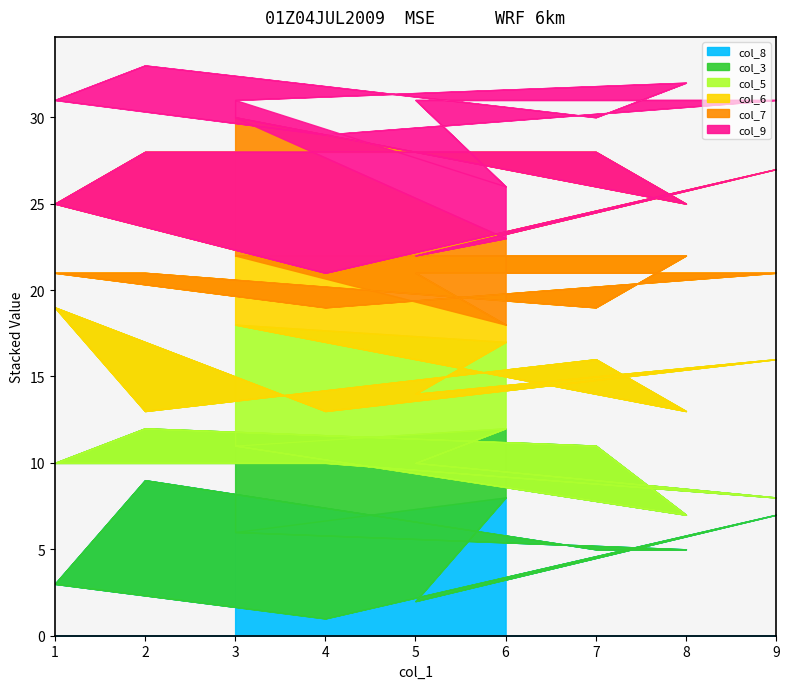

The col_7 series shows 2 at 4. True or false?

True